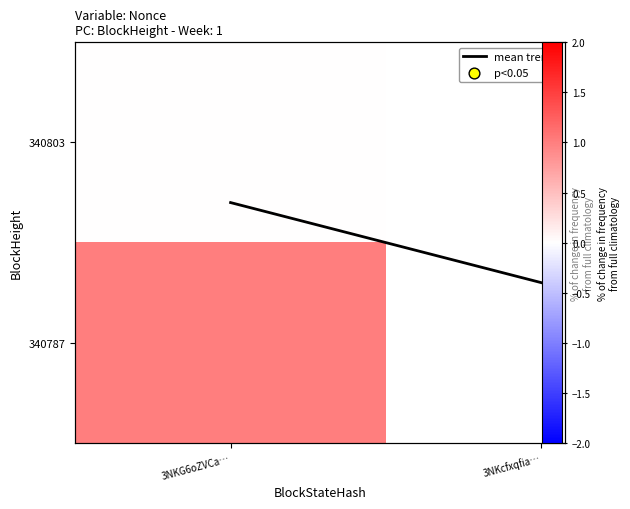

Which has a higher value, 3NKG6oZVCa… or 3NKcfxqfia…?

3NKcfxqfia…